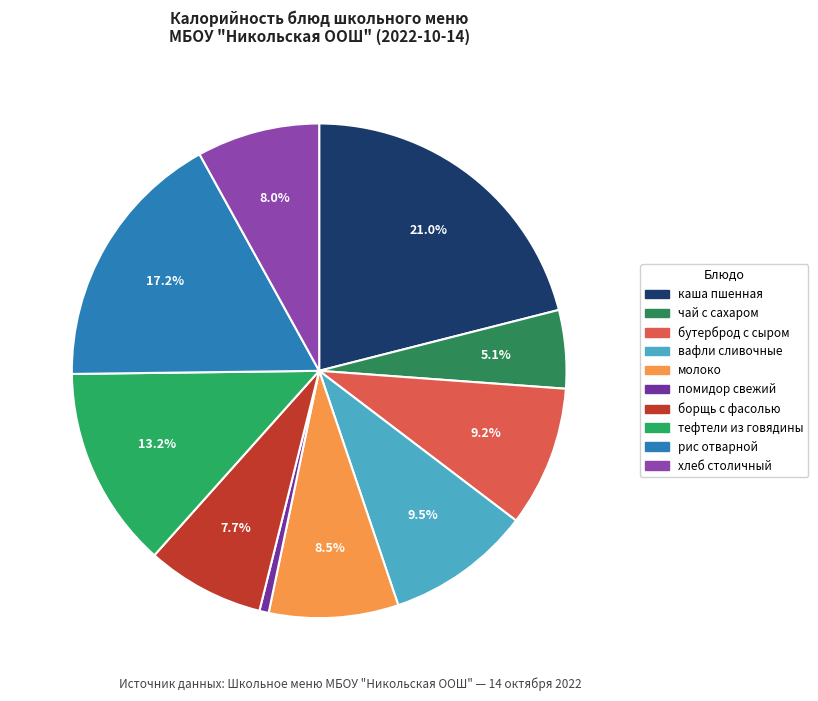

How many slices are in this pie chart?

10